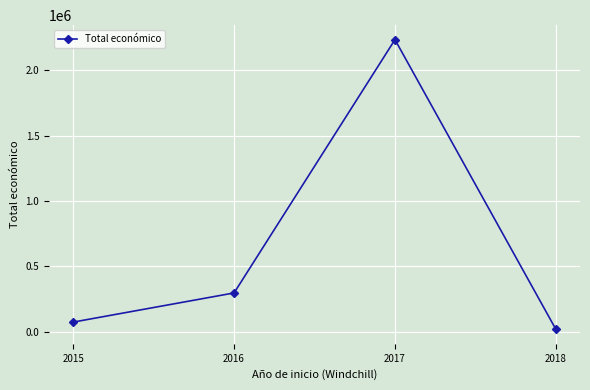

Which label corresponds to the largest value in the chart?

2017